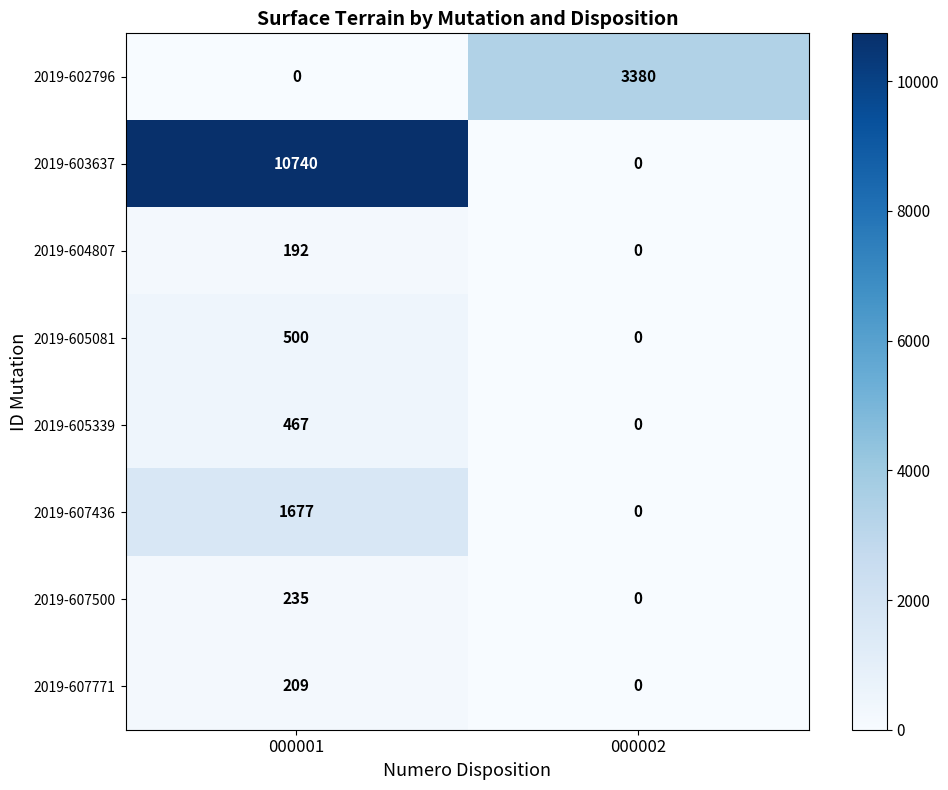

Is it true that 2019-604807 equals 250 at 000001?

False